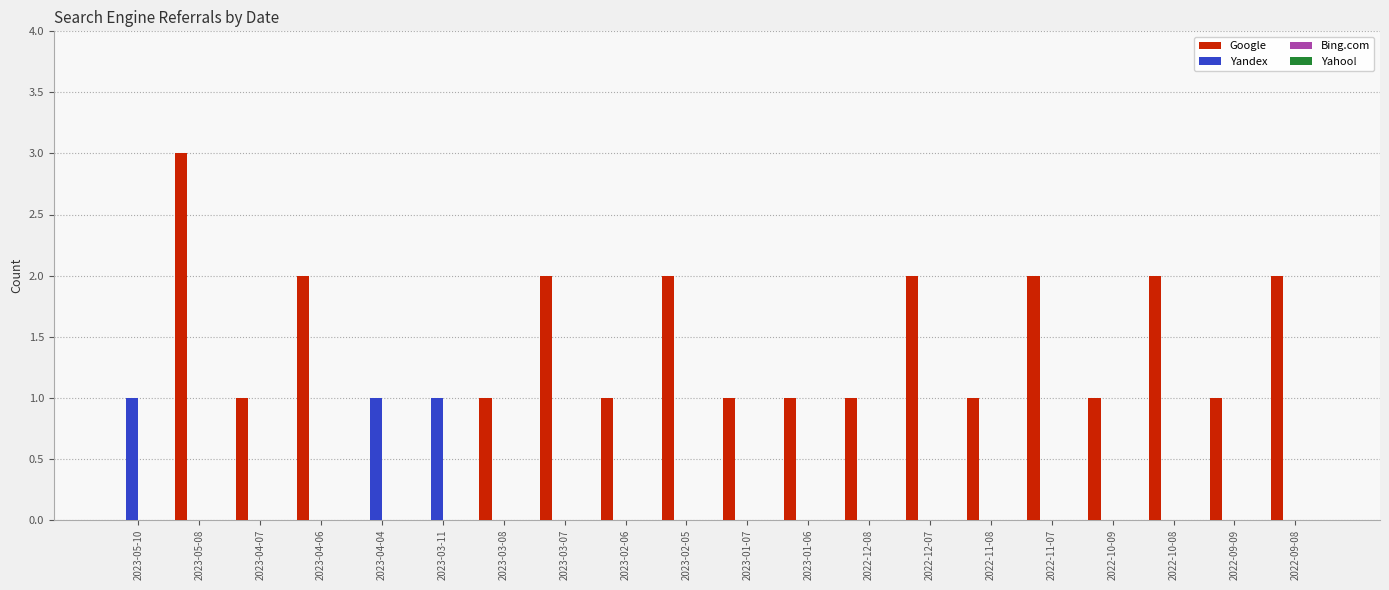

How many groups of bars are there?

20